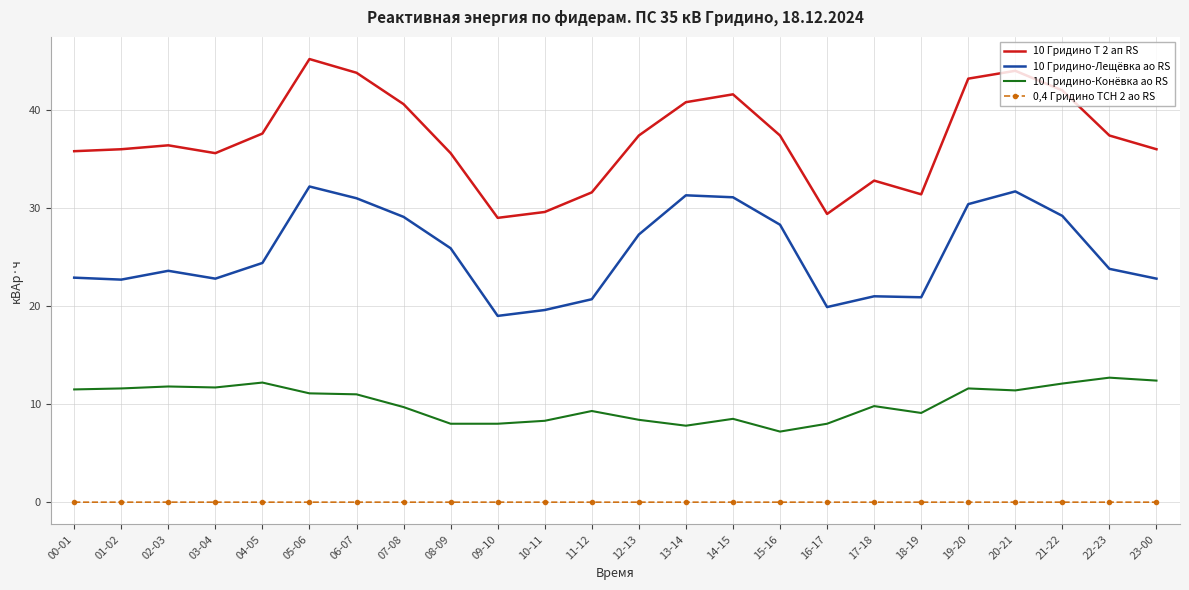

What is the difference between the maximum and second lowest values in the 10 Гридино-Лещёвка ао RS series?

12.6